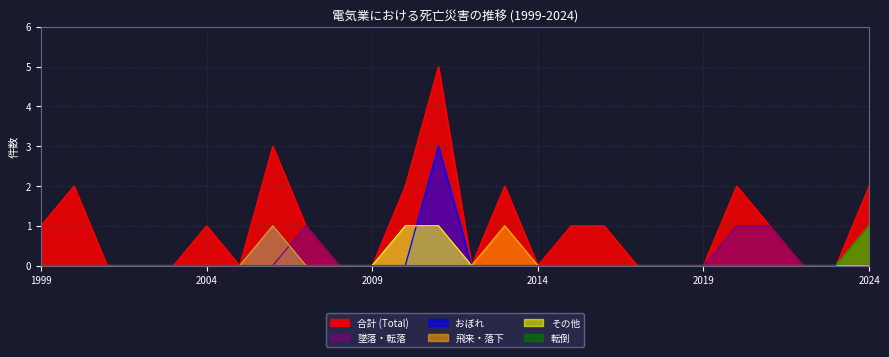

Reading left to right, transcribe all the data shown in this chart.

その他: 1999=0	2000=0	2001=0	2002=0	2003=0	2004=0	2005=0	2006=0	2007=0	2008=0	2009=0	2010=1	2011=1	2012=0	2013=0	2014=0	2015=0	2016=0	2017=0	2018=0	2019=0	2020=0	2021=0	2022=0	2023=0	2024=1
転倒: 1999=0	2000=0	2001=0	2002=0	2003=0	2004=0	2005=0	2006=0	2007=0	2008=0	2009=0	2010=0	2011=0	2012=0	2013=0	2014=0	2015=0	2016=0	2017=0	2018=0	2019=0	2020=0	2021=0	2022=0	2023=0	2024=1
墜落・転落: 1999=0	2000=0	2001=0	2002=0	2003=0	2004=0	2005=0	2006=0	2007=1	2008=0	2009=0	2010=1	2011=1	2012=0	2013=0	2014=0	2015=0	2016=0	2017=0	2018=0	2019=0	2020=1	2021=1	2022=0	2023=0	2024=0
おぼれ: 1999=0	2000=0	2001=0	2002=0	2003=0	2004=0	2005=0	2006=1	2007=0	2008=0	2009=0	2010=0	2011=3	2012=0	2013=0	2014=0	2015=0	2016=0	2017=0	2018=0	2019=0	2020=0	2021=0	2022=0	2023=0	2024=0
飛来・落下: 1999=0	2000=0	2001=0	2002=0	2003=0	2004=0	2005=0	2006=1	2007=0	2008=0	2009=0	2010=0	2011=0	2012=0	2013=1	2014=0	2015=0	2016=0	2017=0	2018=0	2019=0	2020=0	2021=0	2022=0	2023=0	2024=0
合計: 1999=1	2000=2	2001=0	2002=0	2003=0	2004=1	2005=0	2006=3	2007=1	2008=0	2009=0	2010=2	2011=5	2012=0	2013=2	2014=0	2015=1	2016=1	2017=0	2018=0	2019=0	2020=2	2021=1	2022=0	2023=0	2024=2